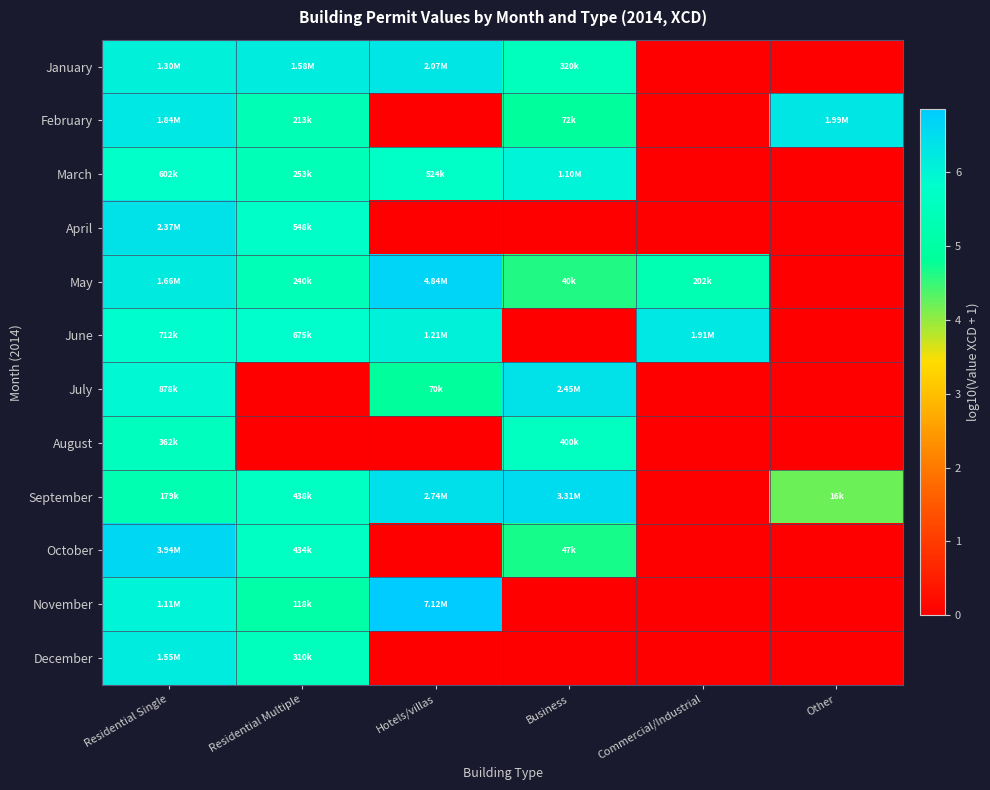

Reading right to left, extract all data points from this chart.

January: Other=0.0	Commercial/Industrial=0.0	Business=5.5	Hotels/villas=6.3	Residential Multiple=6.2	Residential Single=6.1
February: Other=6.3	Commercial/Industrial=0.0	Business=4.9	Hotels/villas=0.0	Residential Multiple=5.3	Residential Single=6.3
March: Other=0.0	Commercial/Industrial=0.0	Business=6.0	Hotels/villas=5.7	Residential Multiple=5.4	Residential Single=5.8
April: Other=0.0	Commercial/Industrial=0.0	Business=0.0	Hotels/villas=0.0	Residential Multiple=5.7	Residential Single=6.4
May: Other=0.0	Commercial/Industrial=5.3	Business=4.6	Hotels/villas=6.7	Residential Multiple=5.4	Residential Single=6.2
June: Other=0.0	Commercial/Industrial=6.3	Business=0.0	Hotels/villas=6.1	Residential Multiple=5.8	Residential Single=5.9
July: Other=0.0	Commercial/Industrial=0.0	Business=6.4	Hotels/villas=4.8	Residential Multiple=0.0	Residential Single=5.9
August: Other=0.0	Commercial/Industrial=0.0	Business=5.6	Hotels/villas=0.0	Residential Multiple=0.0	Residential Single=5.6
September: Other=4.2	Commercial/Industrial=0.0	Business=6.5	Hotels/villas=6.4	Residential Multiple=5.6	Residential Single=5.3
October: Other=0.0	Commercial/Industrial=0.0	Business=4.7	Hotels/villas=0.0	Residential Multiple=5.6	Residential Single=6.6
November: Other=0.0	Commercial/Industrial=0.0	Business=0.0	Hotels/villas=6.9	Residential Multiple=5.1	Residential Single=6.0
December: Other=0.0	Commercial/Industrial=0.0	Business=0.0	Hotels/villas=0.0	Residential Multiple=5.5	Residential Single=6.2